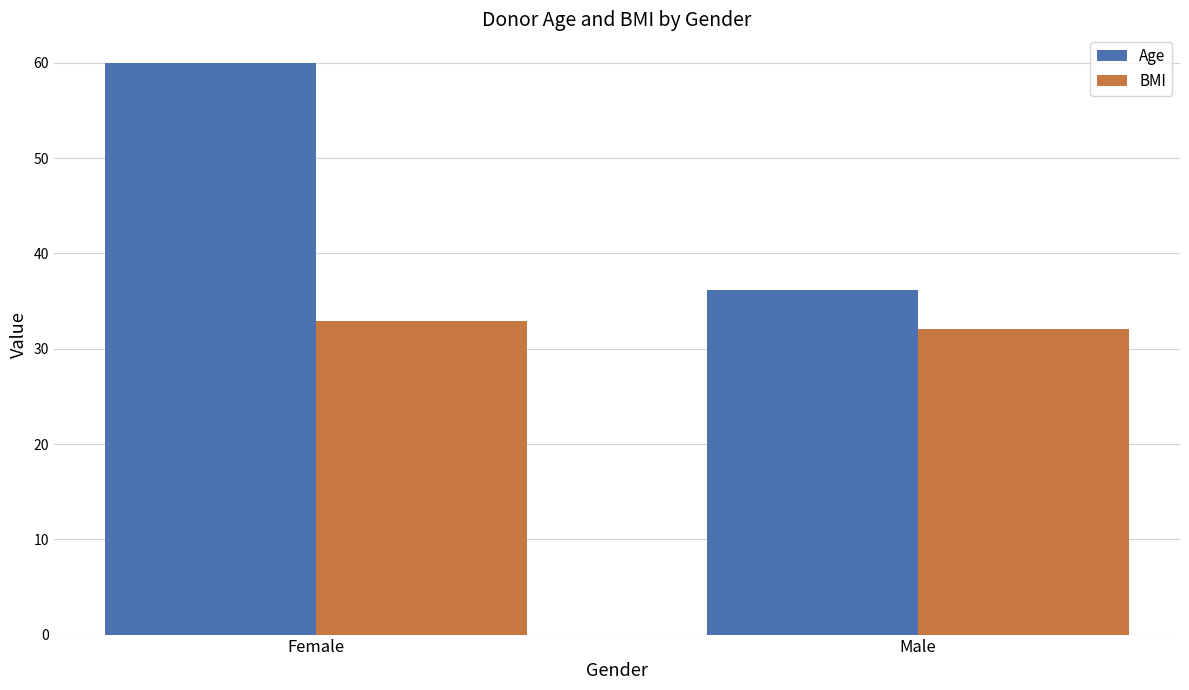

The Age series shows 60.0 at Female. True or false?

True